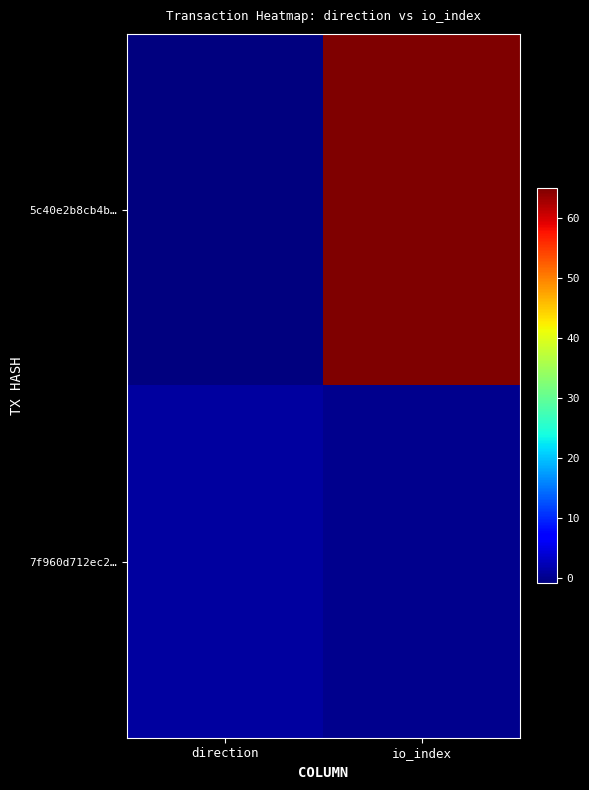

Reading left to right, what are all the values shown in this chart?

5c40e2b8cb4b…: direction=-1	io_index=65
7f960d712ec2…: direction=1	io_index=0